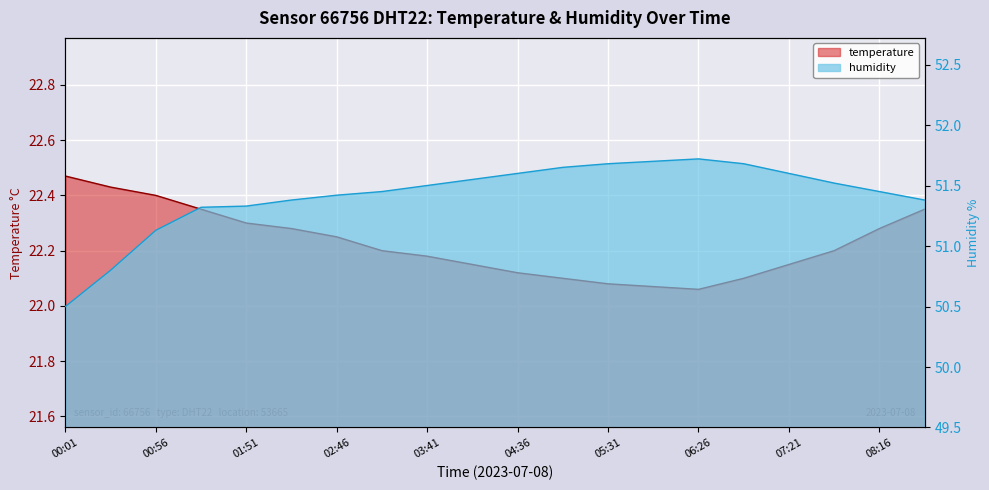

What is the maximum value for temperature?

22.5